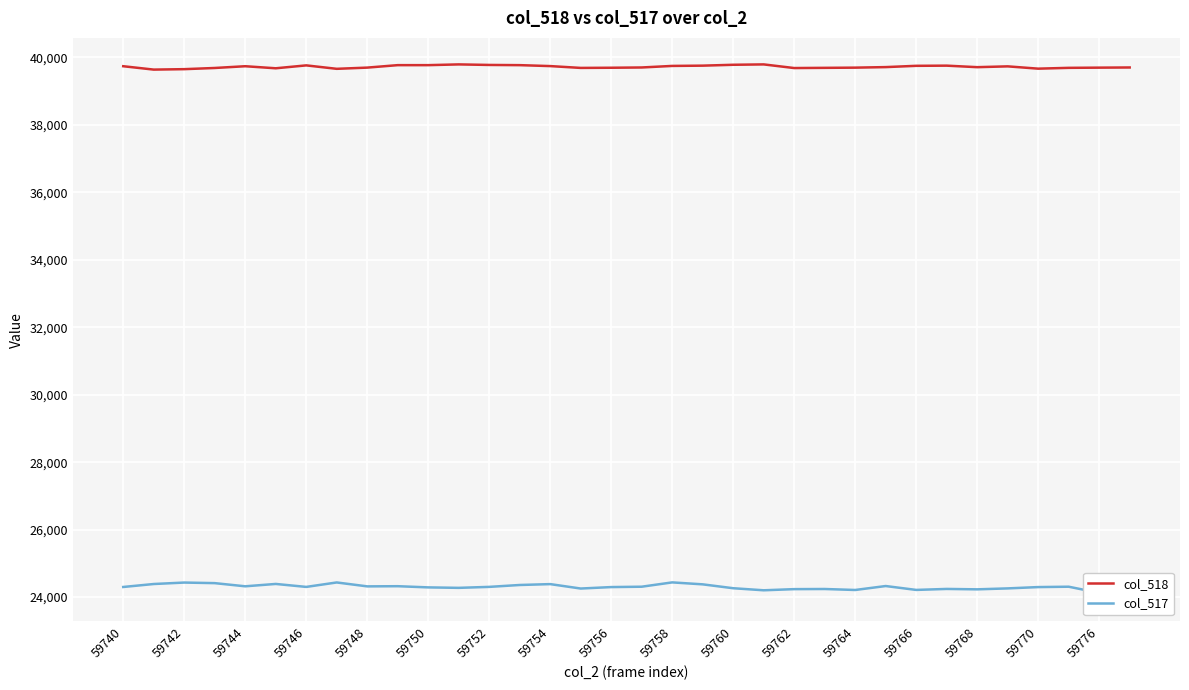

What is the difference between the maximum and minimum values in the col_518 series?

154